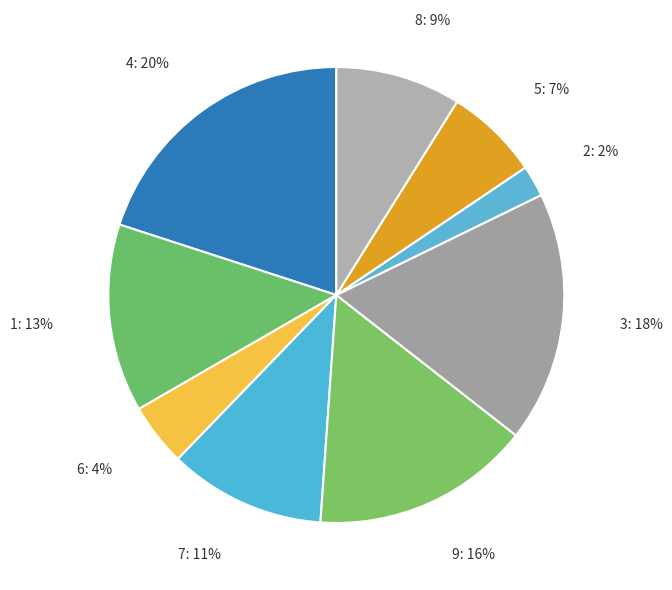

Count the number of slices in the pie.

9